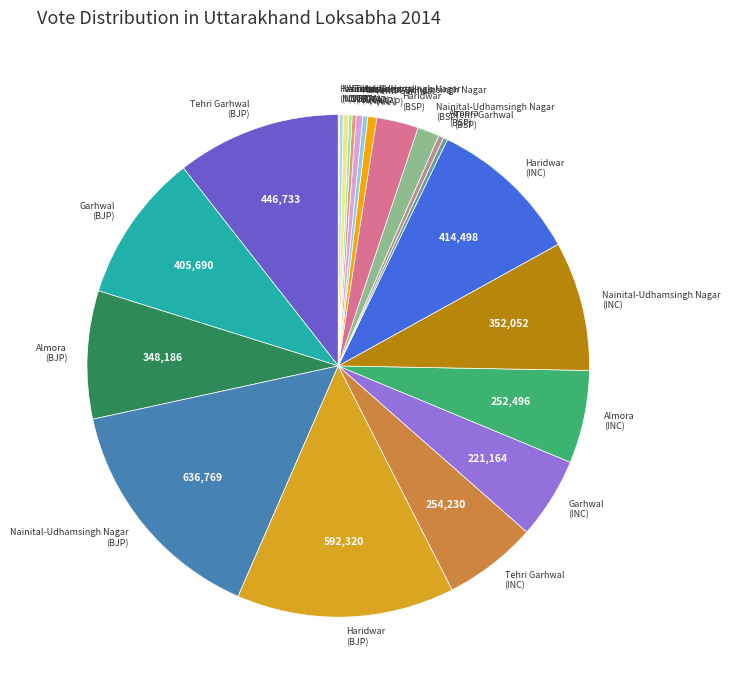

Which category has the biggest portion of the pie?

Nainital-Udhamsingh Nagar (BJP)